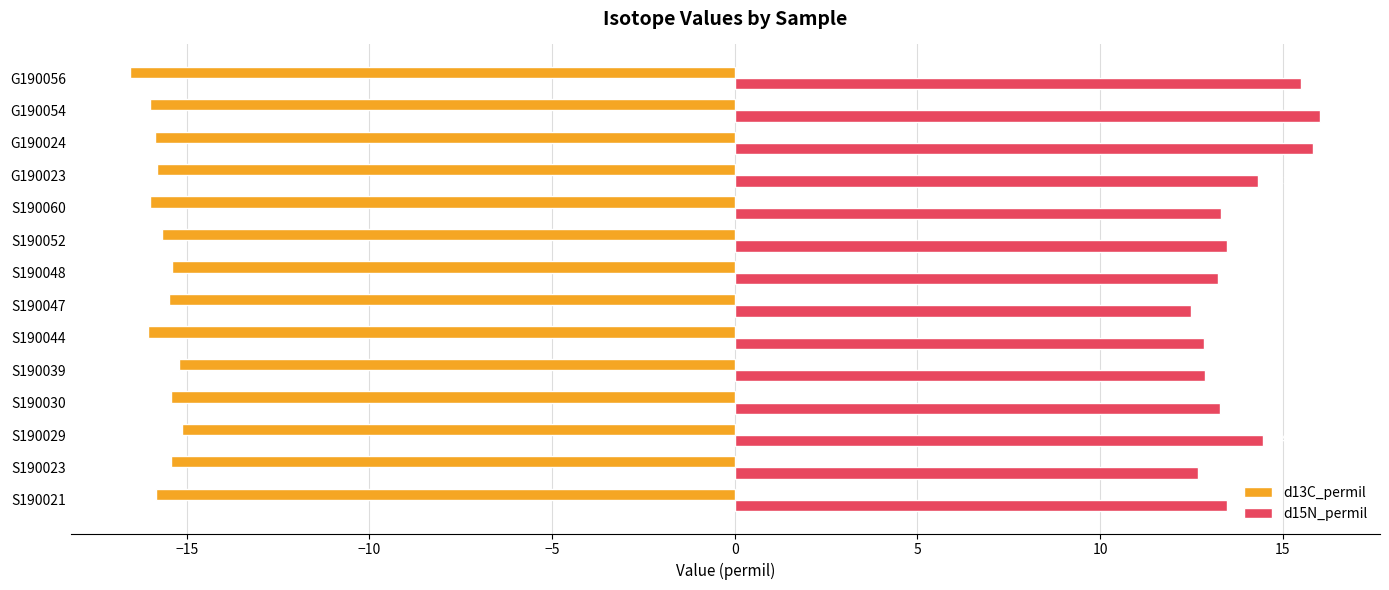

What is the smallest value displayed?

-16.5